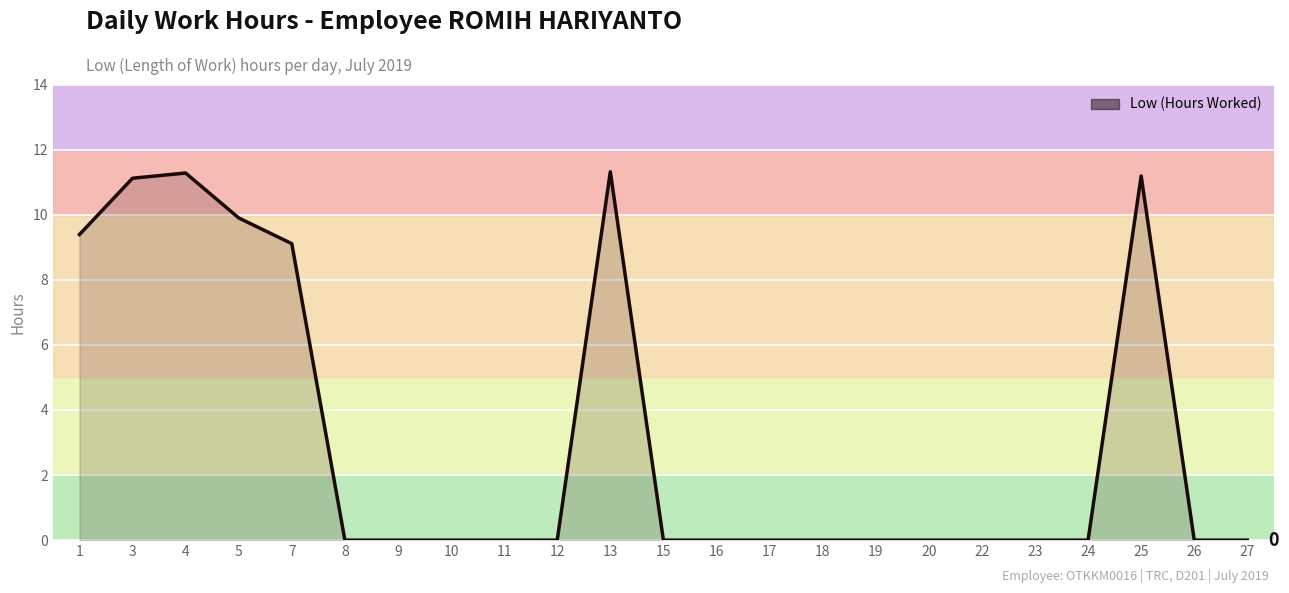

What is the sum of the values at 5 and 10?

9.9